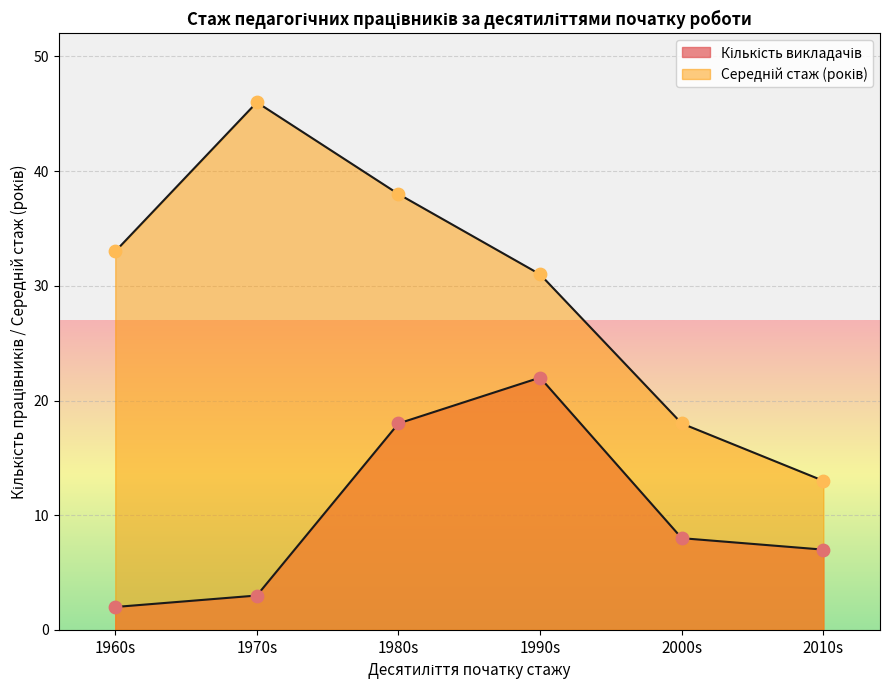

Which series has the largest Y range (max minus min)?

Середній стаж